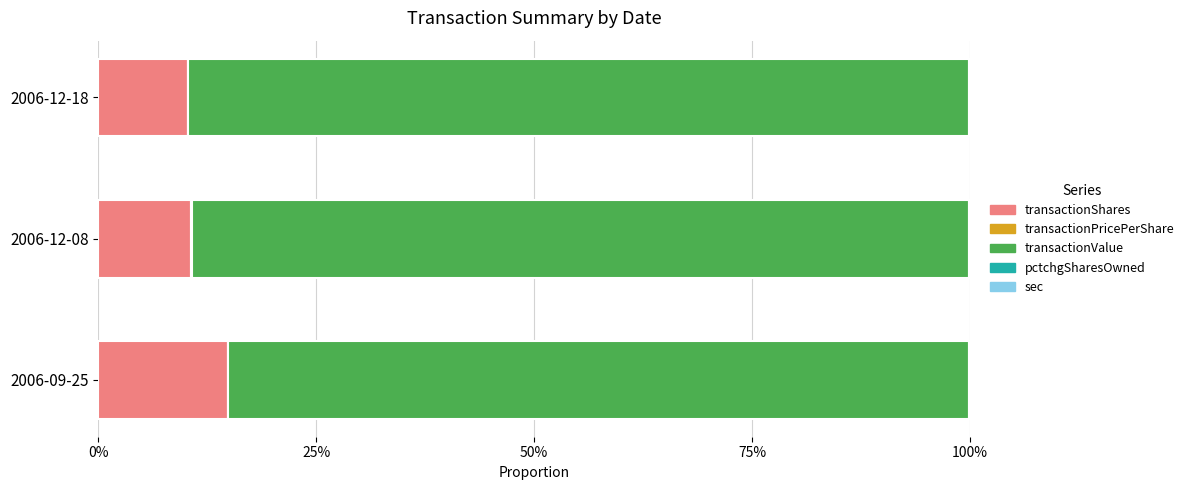

True or false: transactionShares has a value of 14.8 at 2006-09-25.

True